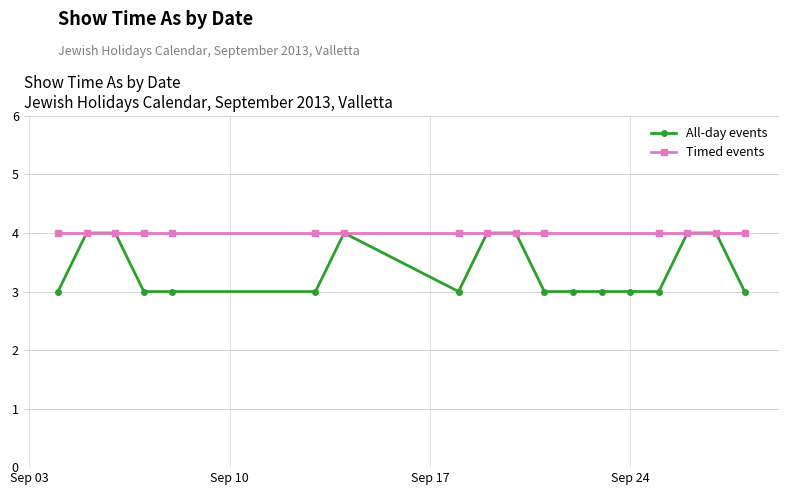

List the series in order of their overall mean, lowest first.

All-day events, Timed events